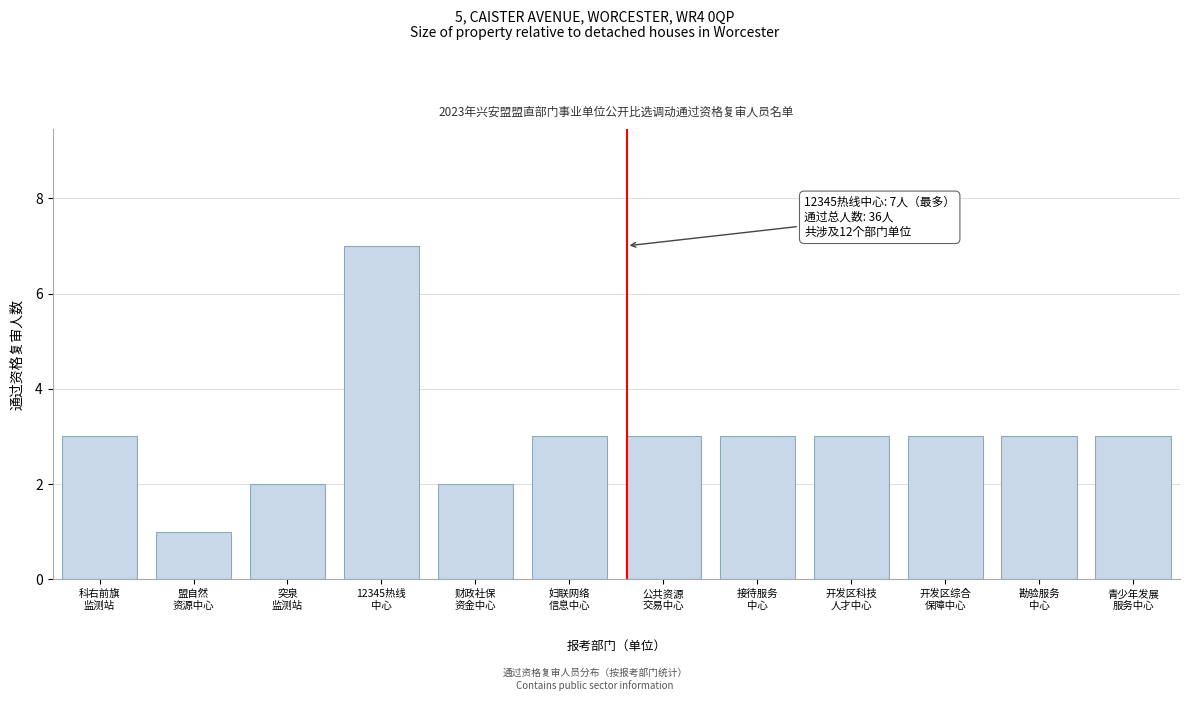

Reading left to right, what are all the values shown in this chart?

3	1	2	7	2	3	3	3	3	3	3	3